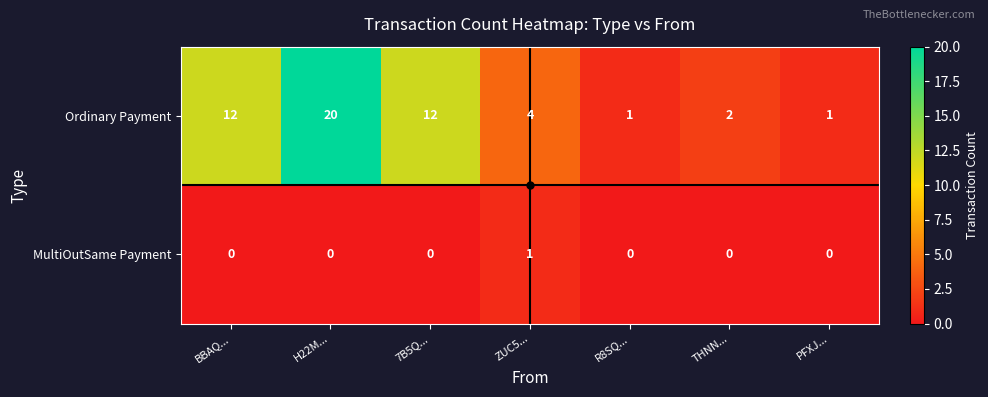

What value does the Ordinary Payment series have at 7B5Q..., to the nearest 10?

10